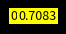

Is there a majority slice in this chart?

Yes